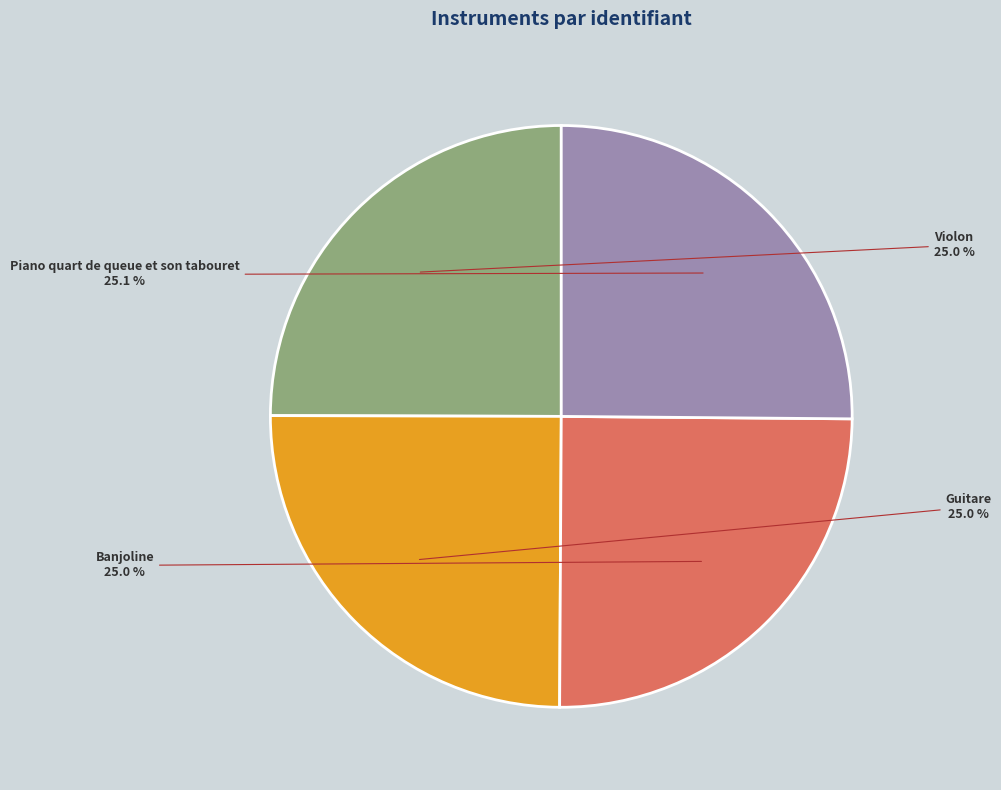

Is there any slice that represents more than half of the pie?

No